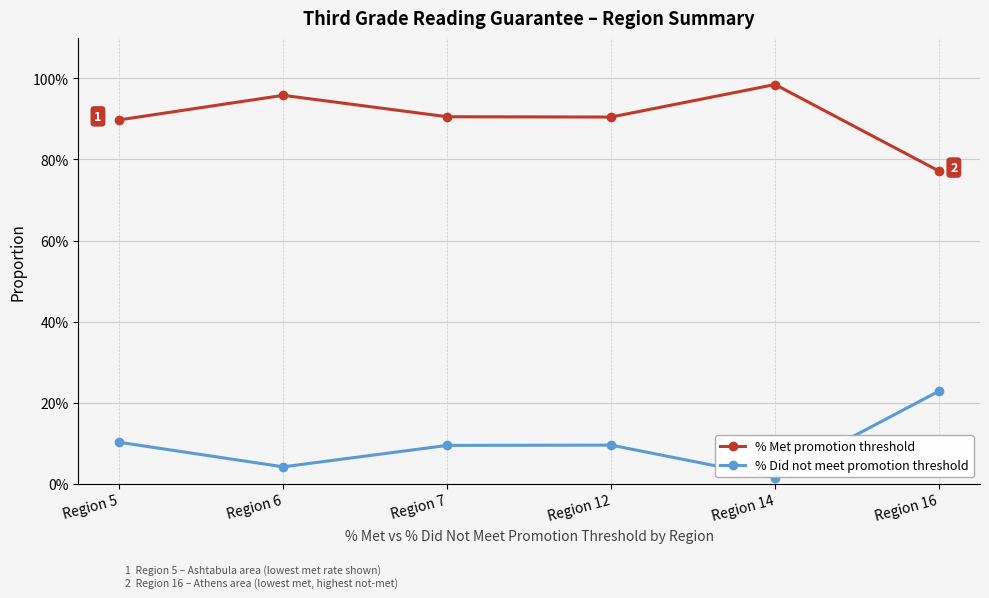

What is the maximum value for % Did not meet promotion threshold?

0.2